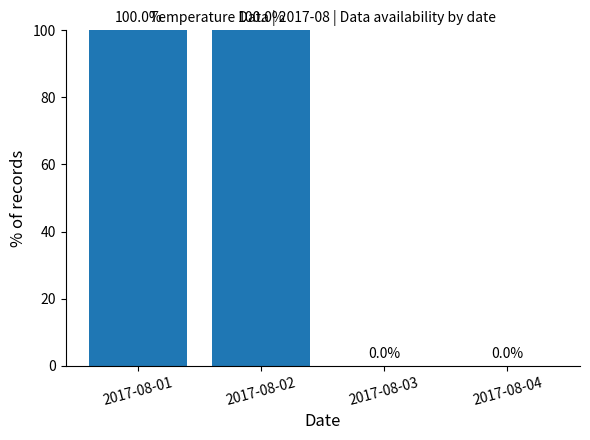

True or false: the data shows 65 at 2017-08-04.

False